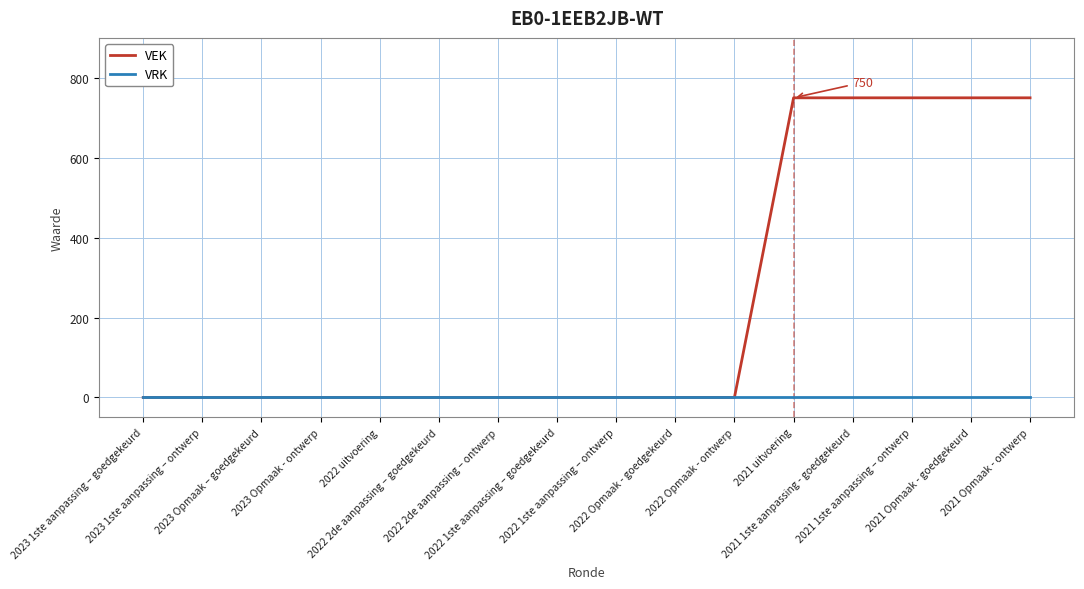

Which series has the widest spread of values?

VEK